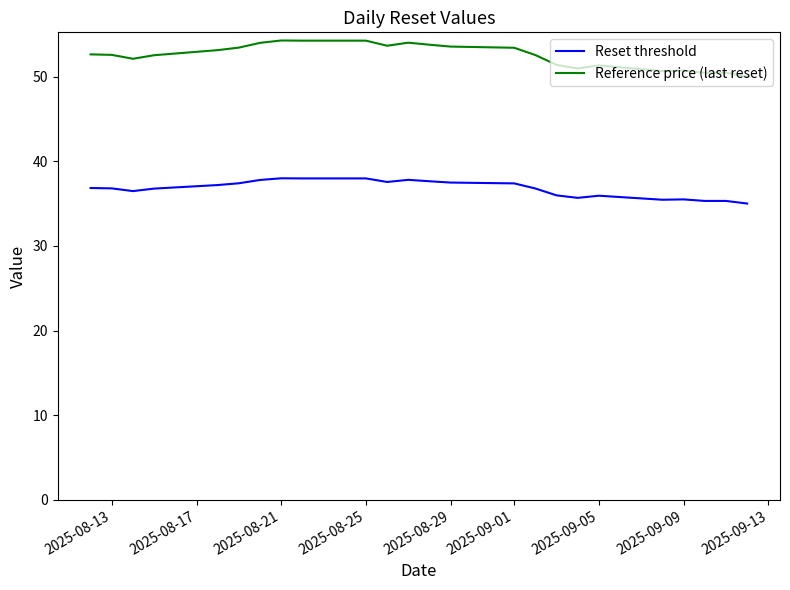

True or false: Reference price (last reset) and Reset threshold cross at least once.

False